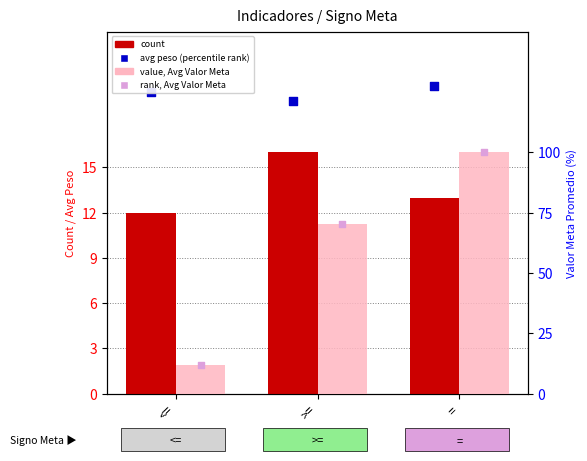

At which category is the sum across all series the highest?

=